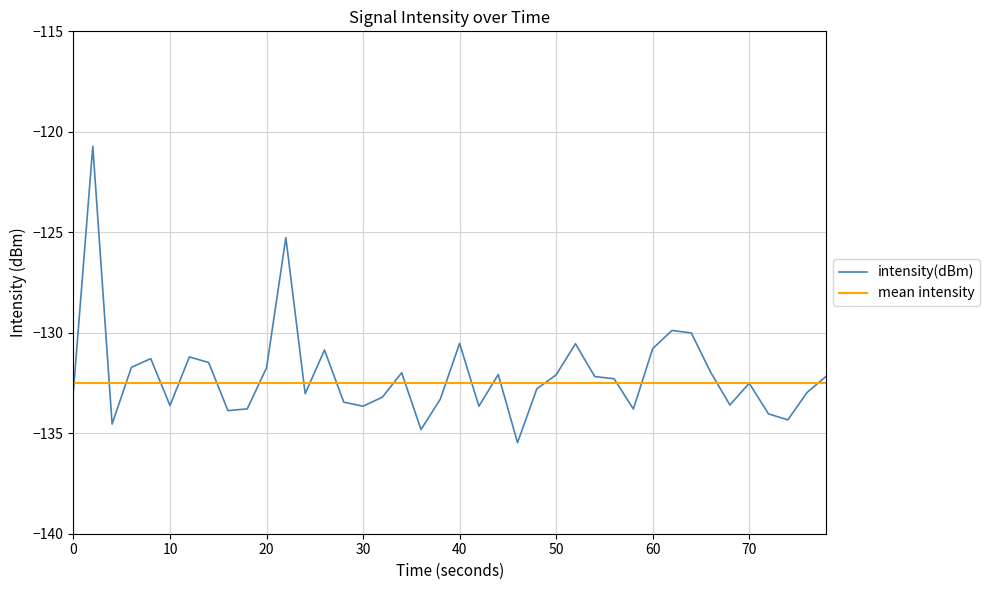

List the series in order of their peak value, highest first.

intensity(dBm), mean intensity